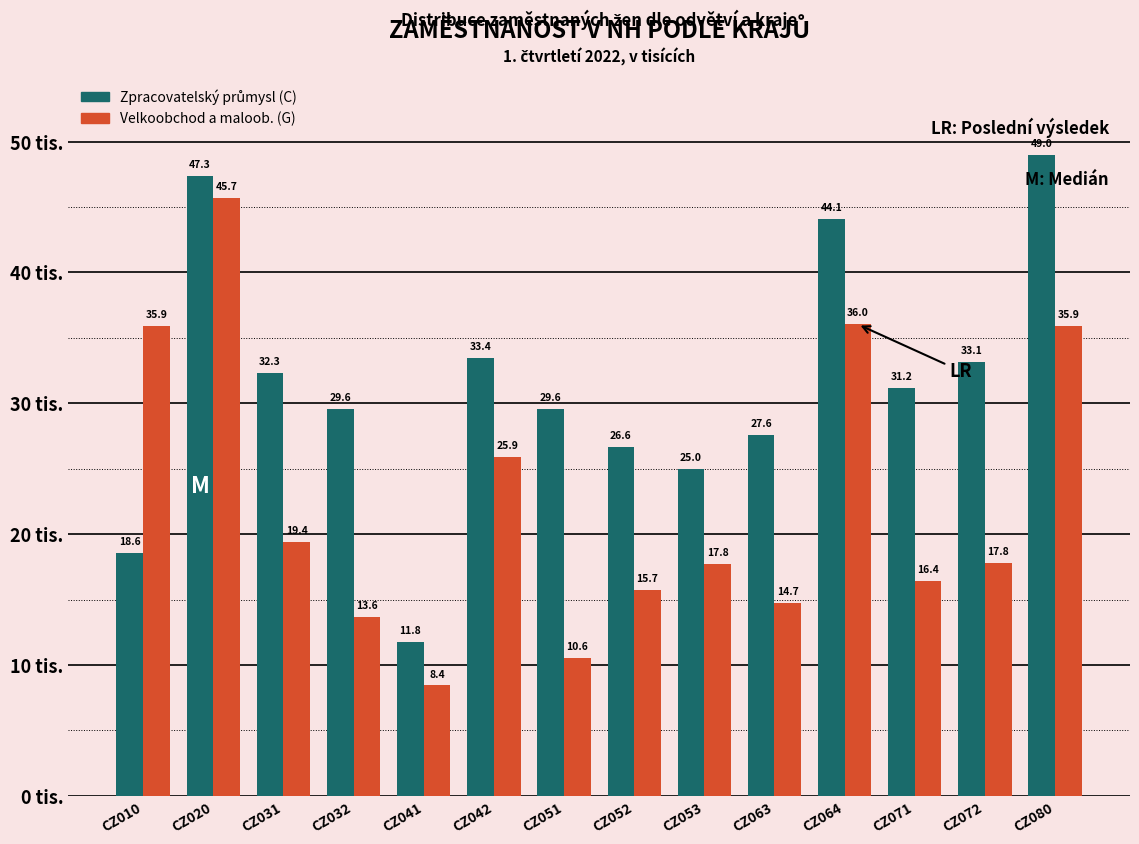

What is the difference between the second highest and minimum values in the Velkoobchod a maloob. (G) series?

27.6